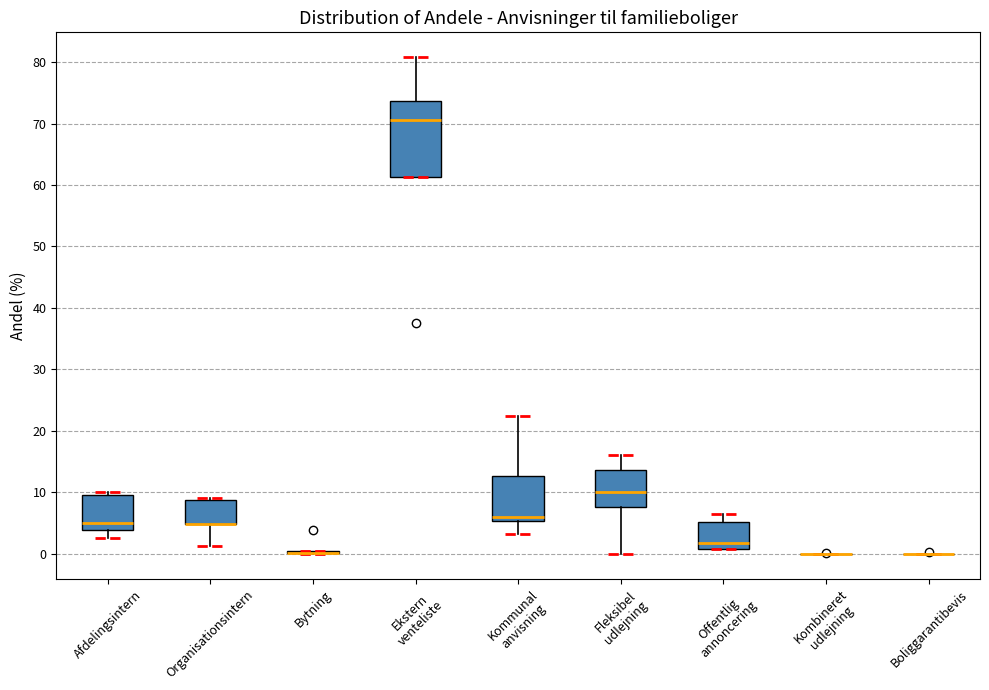

Reading left to right, transcribe this box plot: for each box, give where its median line is, the range the box spans, and where its two whiskers end, as read against the y-axis. The values are not printed on the chart, so give them approximately, as read against the axis.

Afdelingsintern: median 5, box 4 to 10, whiskers 3 to 10 (just above the box's upper edge)
Organisationsintern: median 5 (drawn on the box's lower edge), box 5 to 9, whiskers 1 to 9
Bytning: box collapsed to a line at 0, whiskers 0 to 1
Ekstern venteliste: median 71, box 61 to 74, whiskers 61 to 81
Kommunal anvisning: median 6, box 5 to 13, whiskers 3 to 22
Fleksibel udlejning: median 10, box 8 to 14, whiskers 0 to 16
Offentlig annoncering: median 2, box 1 to 5, whiskers 1 to 6
Kombineret udlejning: box collapsed to a line at 0, whiskers 0 to 0
Boliggarantibevis: box collapsed to a line at 0, whiskers 0 to 0